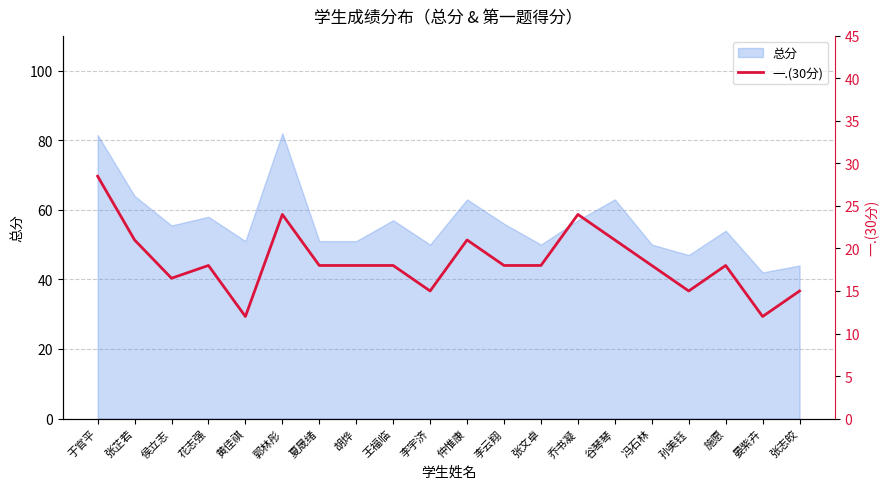

Is it true that the value at 郭林彤 is 10.2?

False